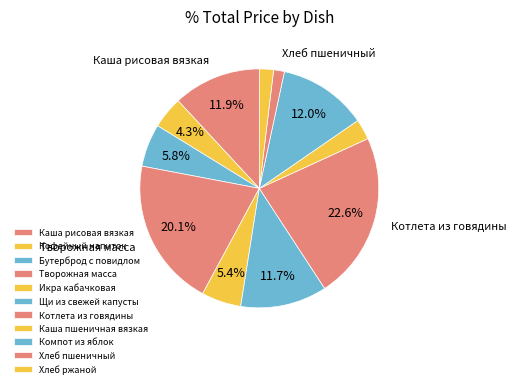

To the nearest percent, what percentage of the pie is Творожная масса?

20%